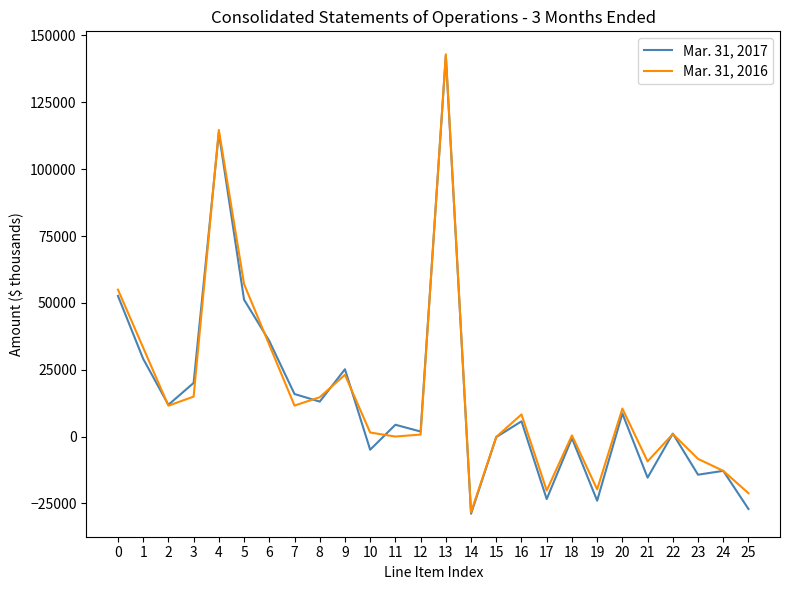

What is the smallest value displayed?

-28875